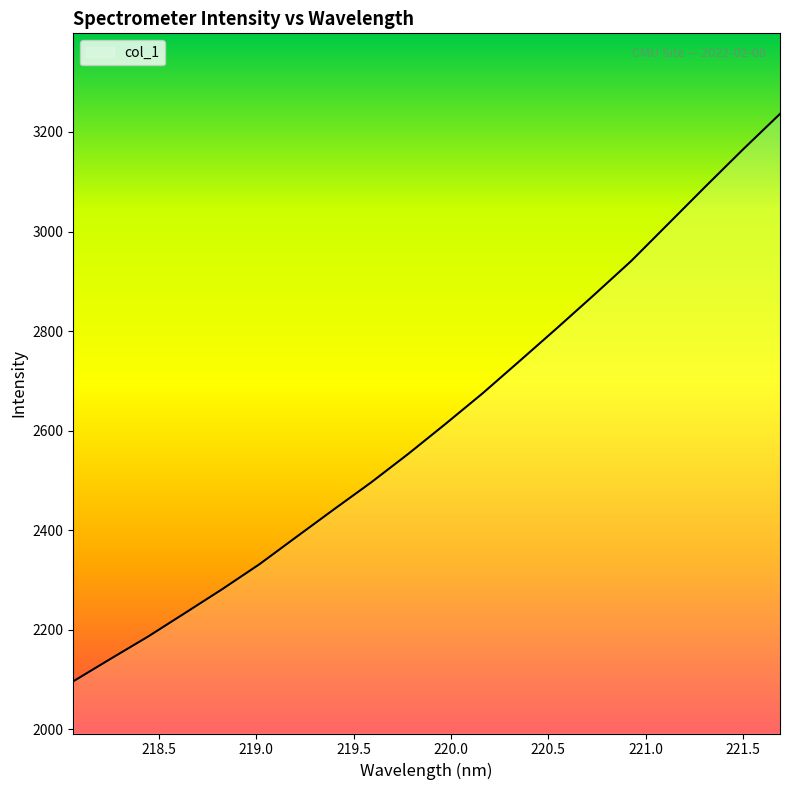

Is this an area chart (filled region under the line)?

No